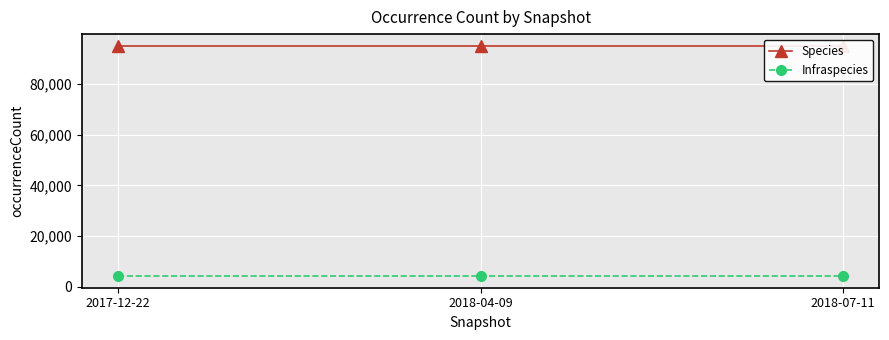

At 2018-04-09, list the series in order from smallest to largest.

Infraspecies, Species